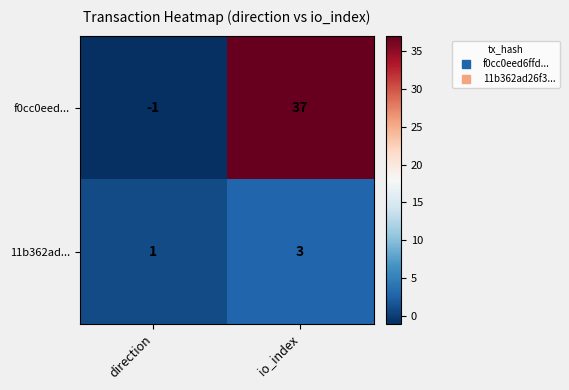

True or false: 11b362ad... has a value of 2 at direction.

False